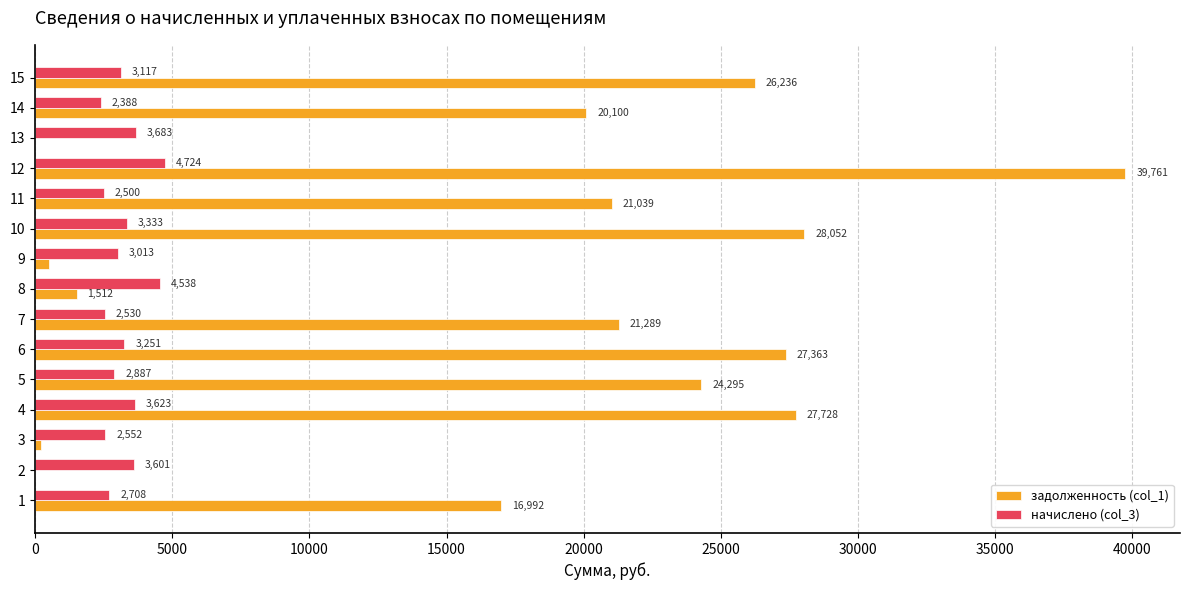

What are all the series names shown in the legend?

задолженность (col_1), начислено (col_3)